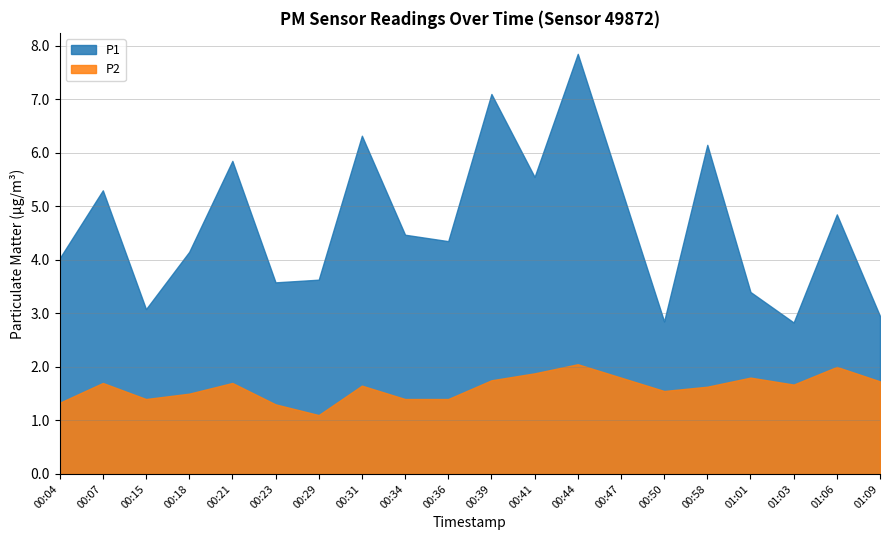

Is the value of P1 at 00:50 greater than the value of P2 at 00:04?

Yes